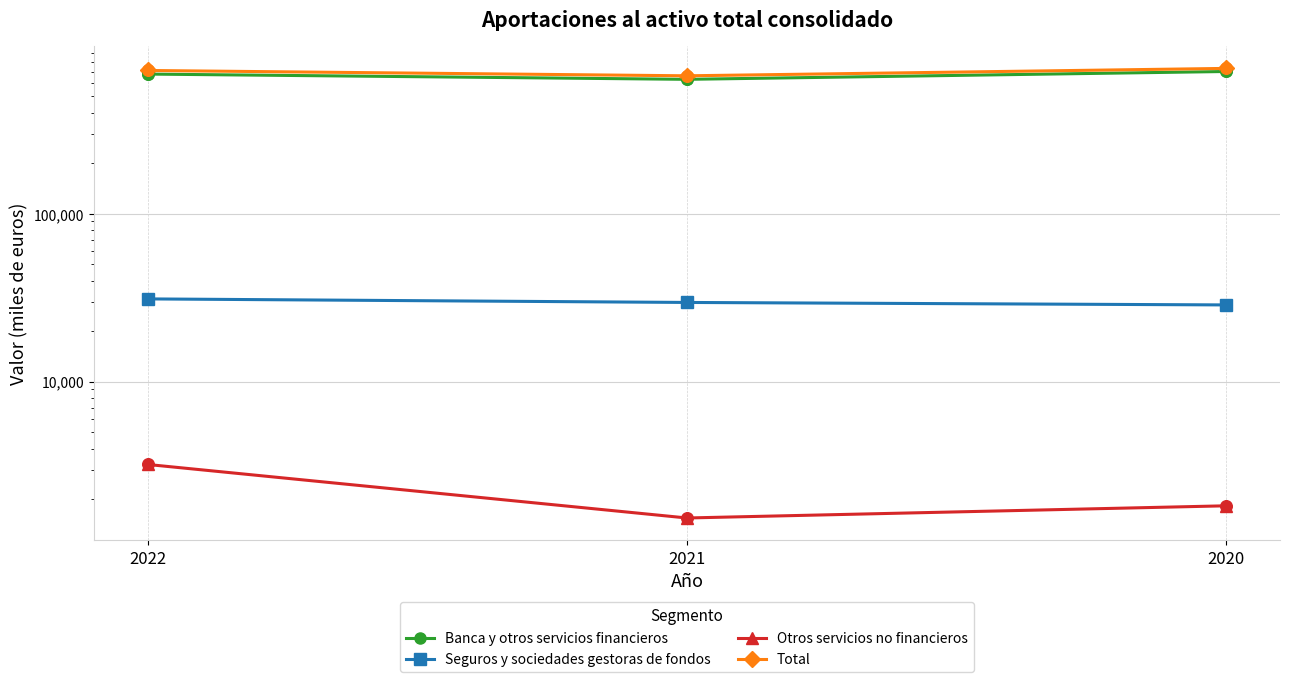

Which series contains the lowest Y value?

Otros servicios no financieros